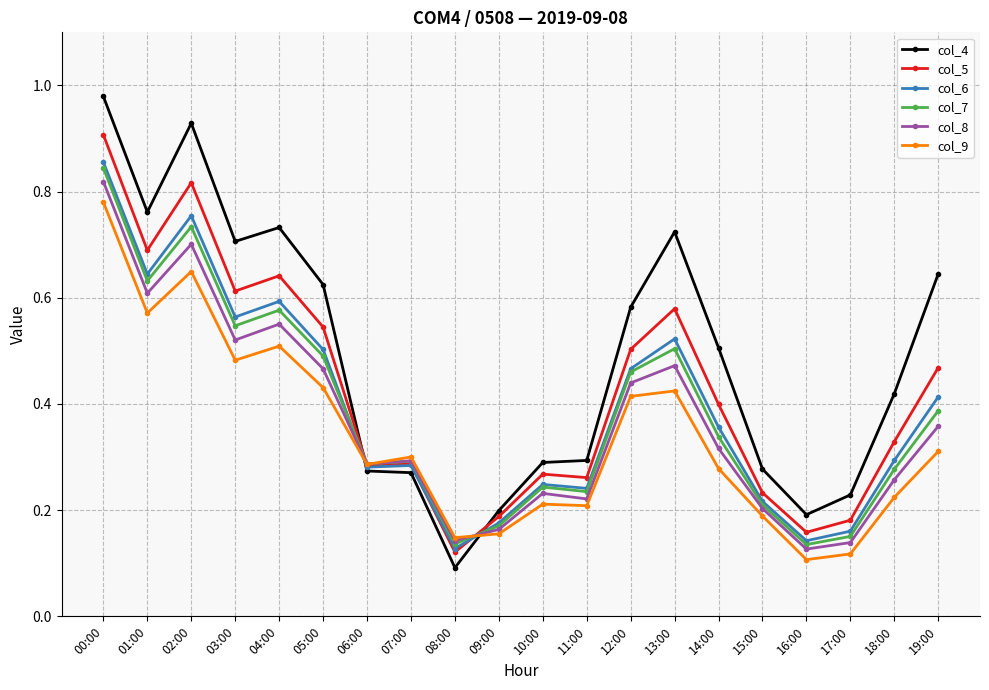

Which series has the largest range (max minus min)?

col_4